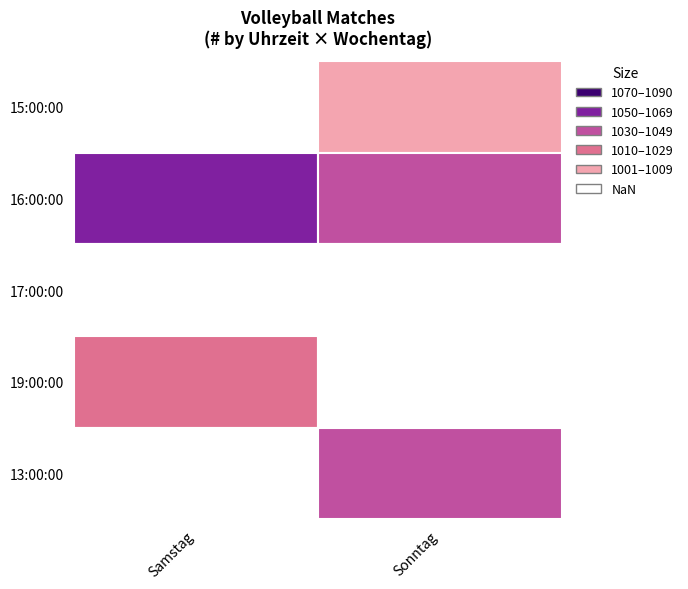

Is the value of Sonntag at 16:00:00 greater than the value of Samstag at 16:00:00?

No